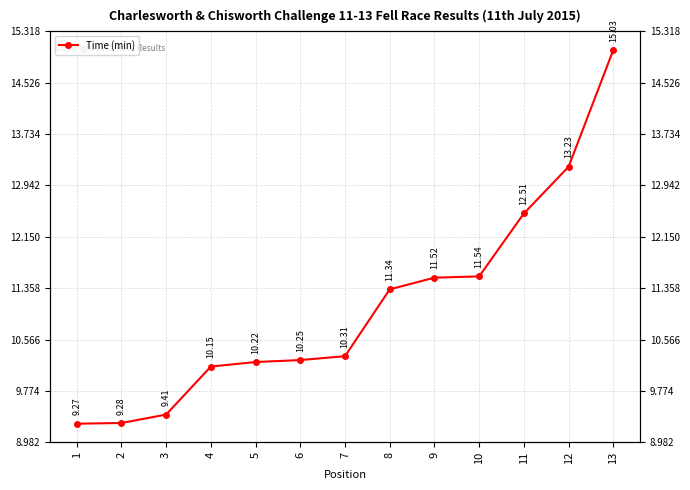

The value at 9 is 11.5. True or false?

True